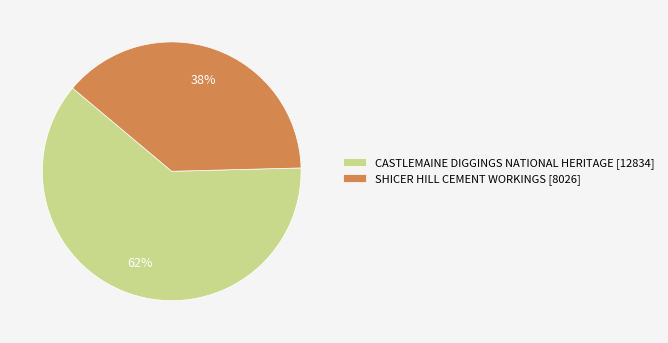

How many segments does this pie chart have?

2